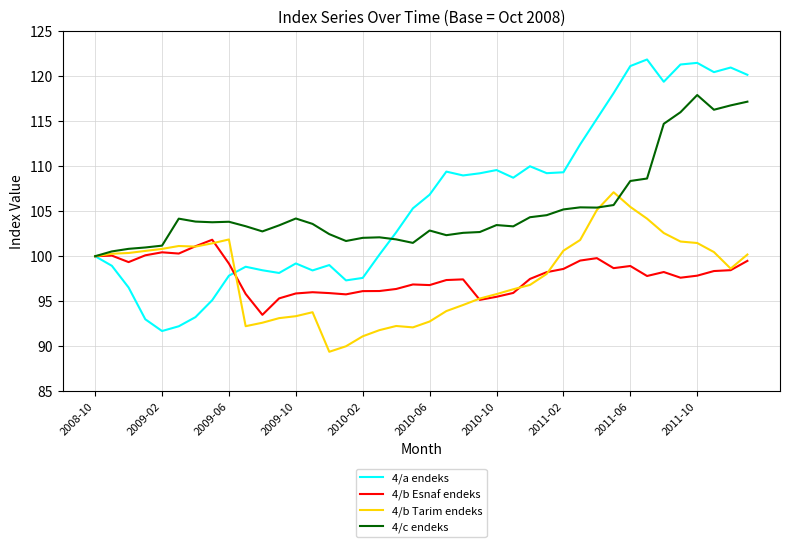

Which series has the widest spread of values?

4/a endeks